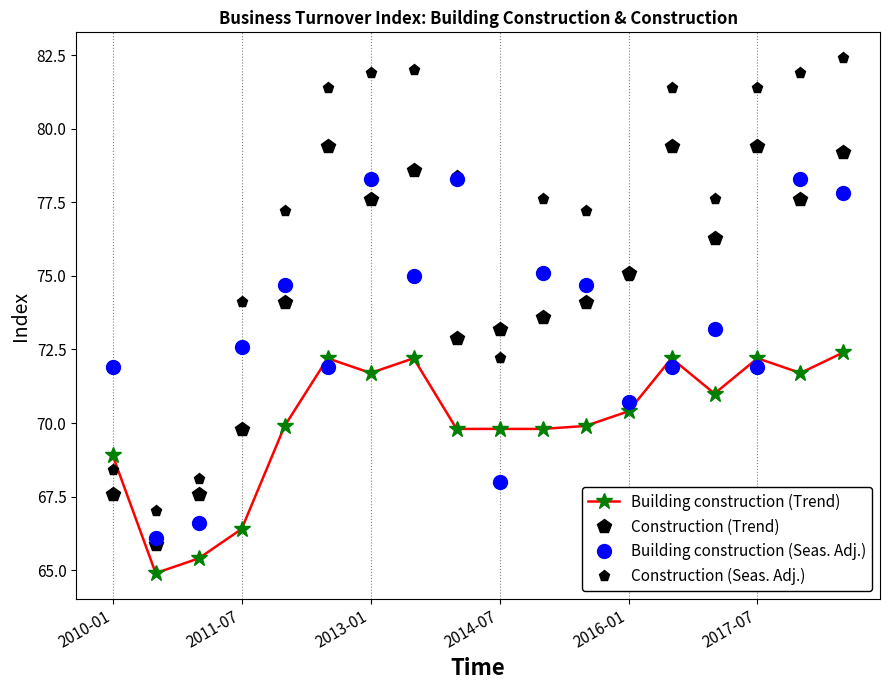

List the series in order of their peak value, lowest first.

Building construction (Trend), Building construction (Seas. Adj.), Construction (Trend), Construction (Seas. Adj.)